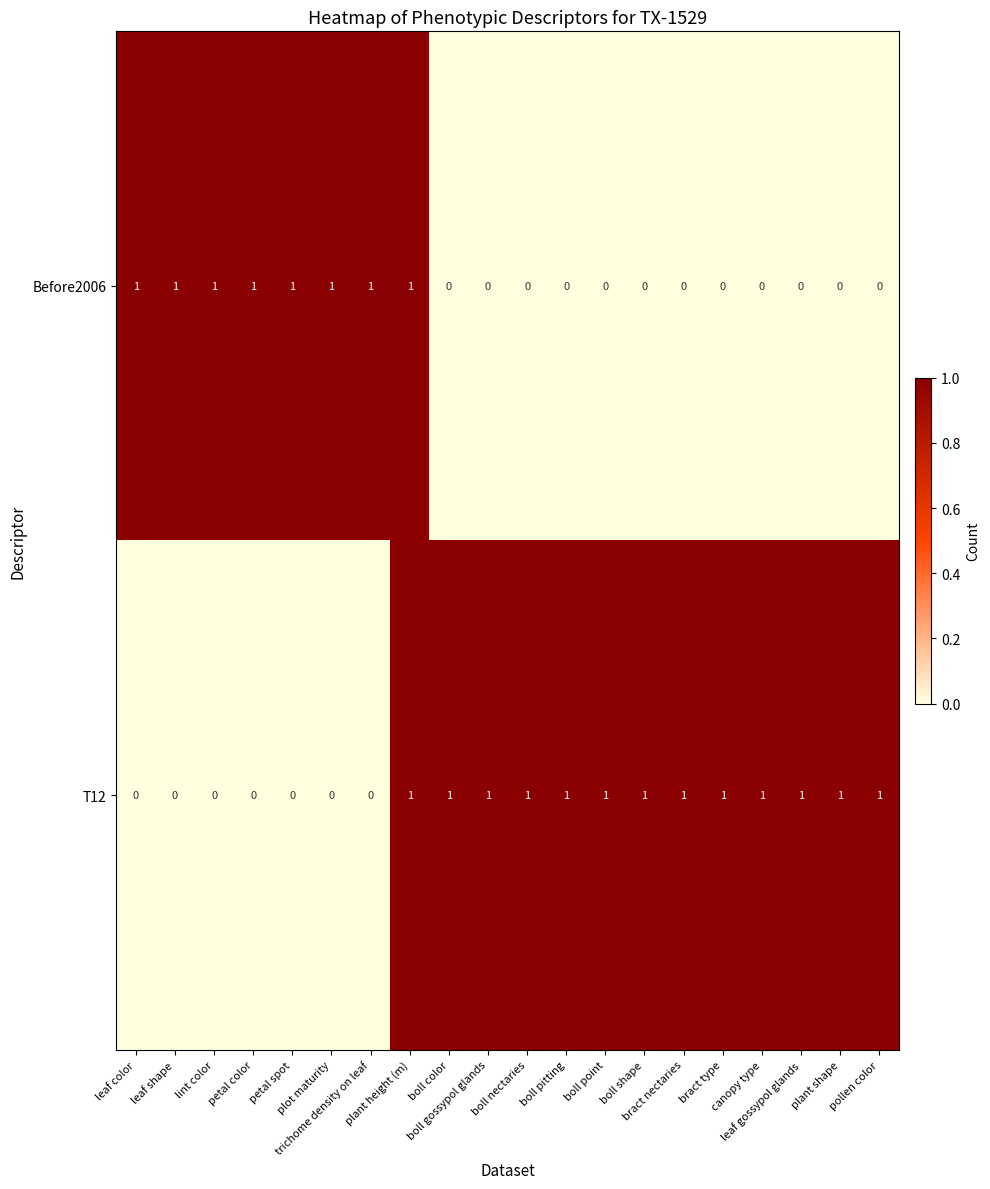

At how many categories does at least one series exceed 0?

20